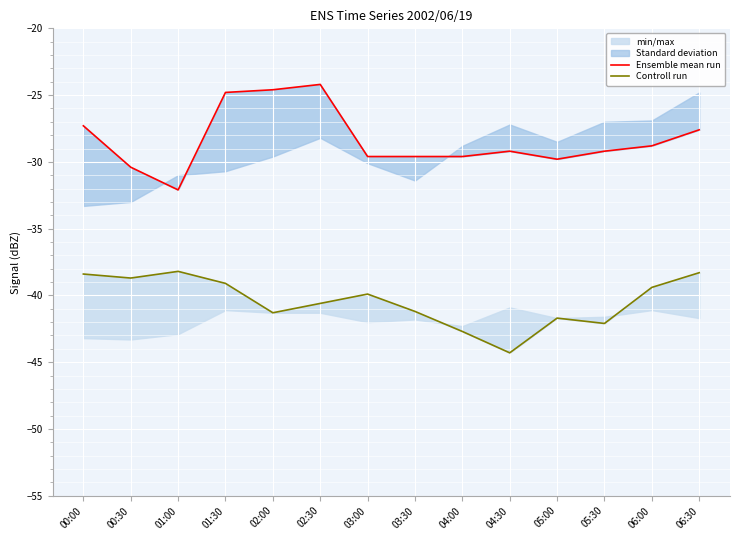

What is the label of the 2nd point from the right?

06:00